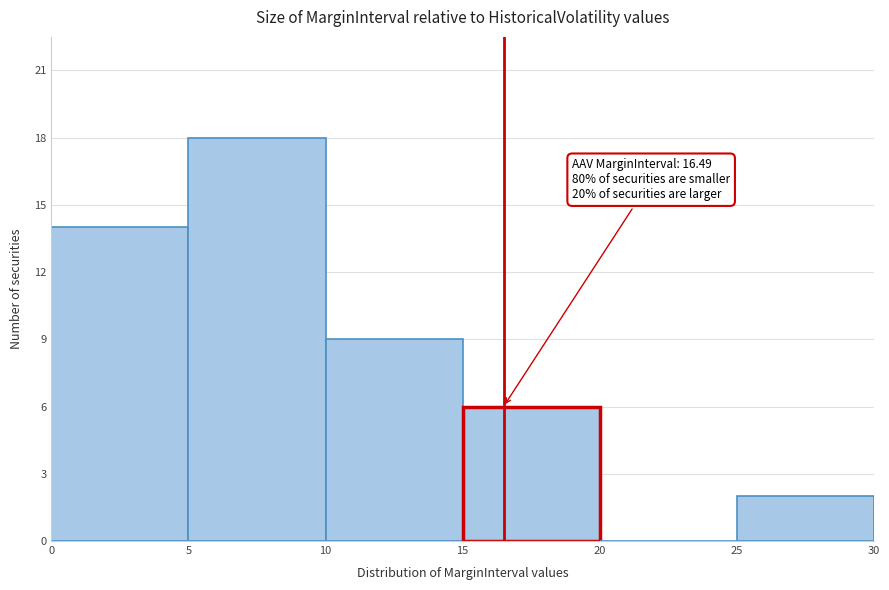

Over which range of the x-axis is the bar tallest?

5 to 10